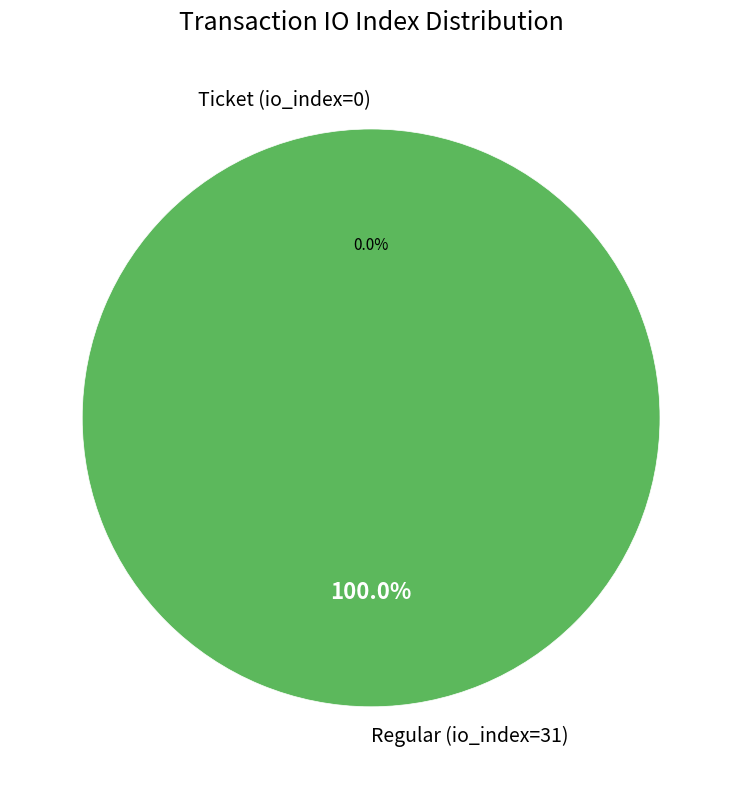

To the nearest percent, what is the difference between the Regular (io_index=31) and Ticket (io_index=0) slice percentages?

100%